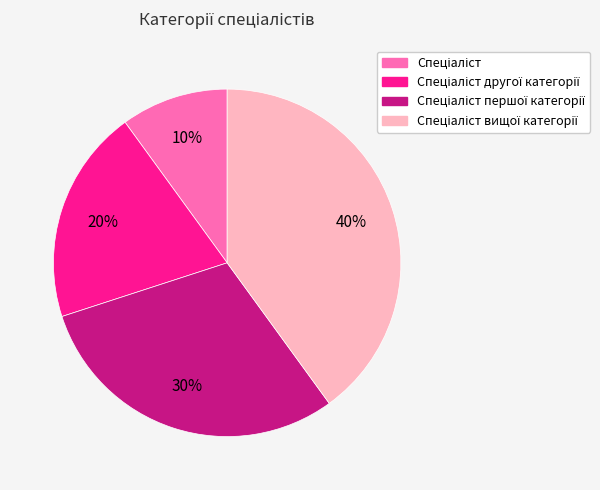

To the nearest percent, what is the difference between the largest and smallest slice percentages?

30%